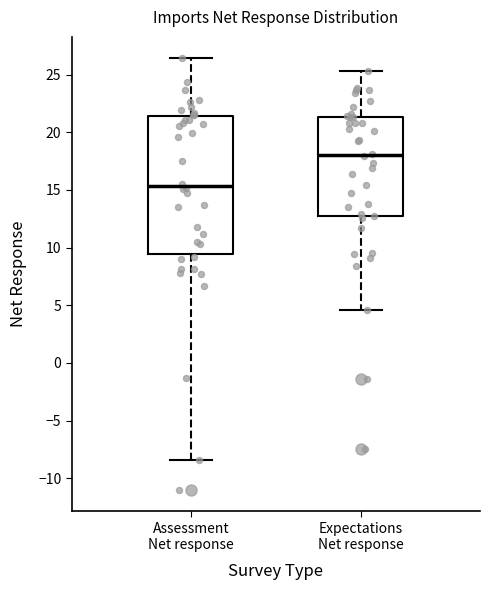

Which box's median line is the highest?

Expectations Net response